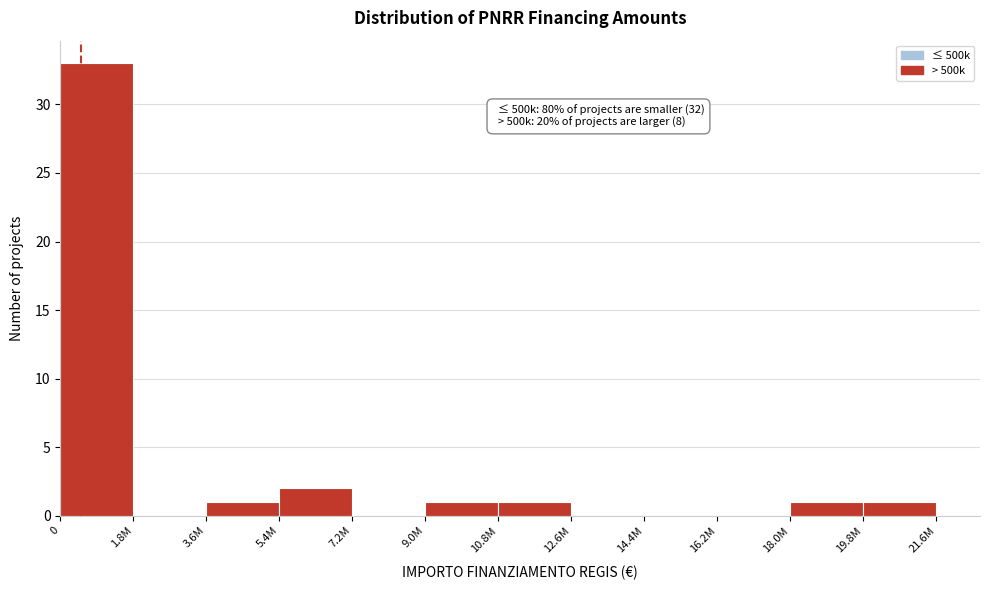

Reading left to right, what are all the values shown in this chart?

0=33	1.8M=0	3.6M=1	5.4M=2	7.2M=0	9.0M=1	10.8M=1	12.6M=0	14.4M=0	16.2M=0	18.0M=1	19.8M=1